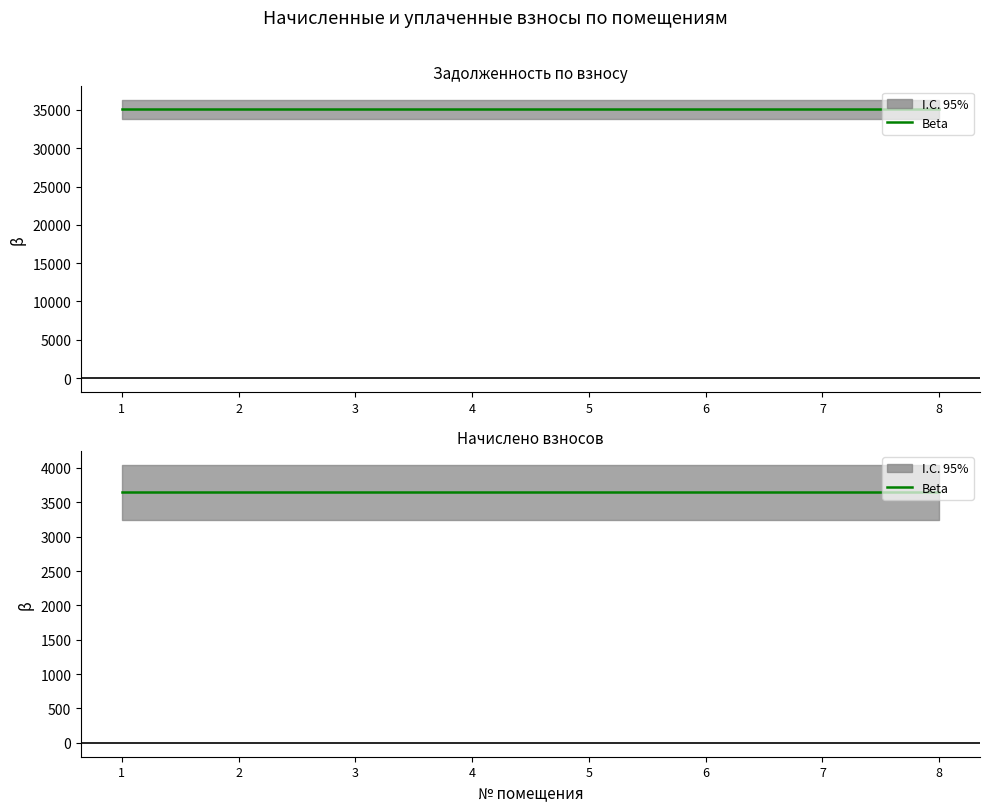

Which series has the widest spread of values?

задолженность